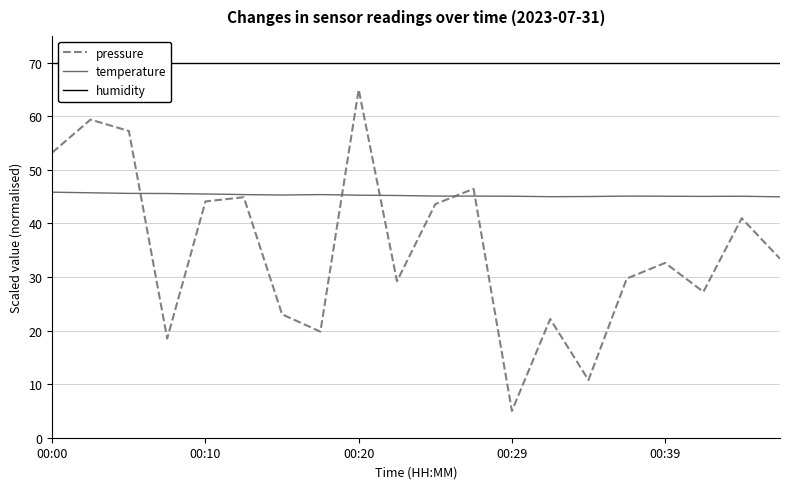

What position from the right is 5?

15